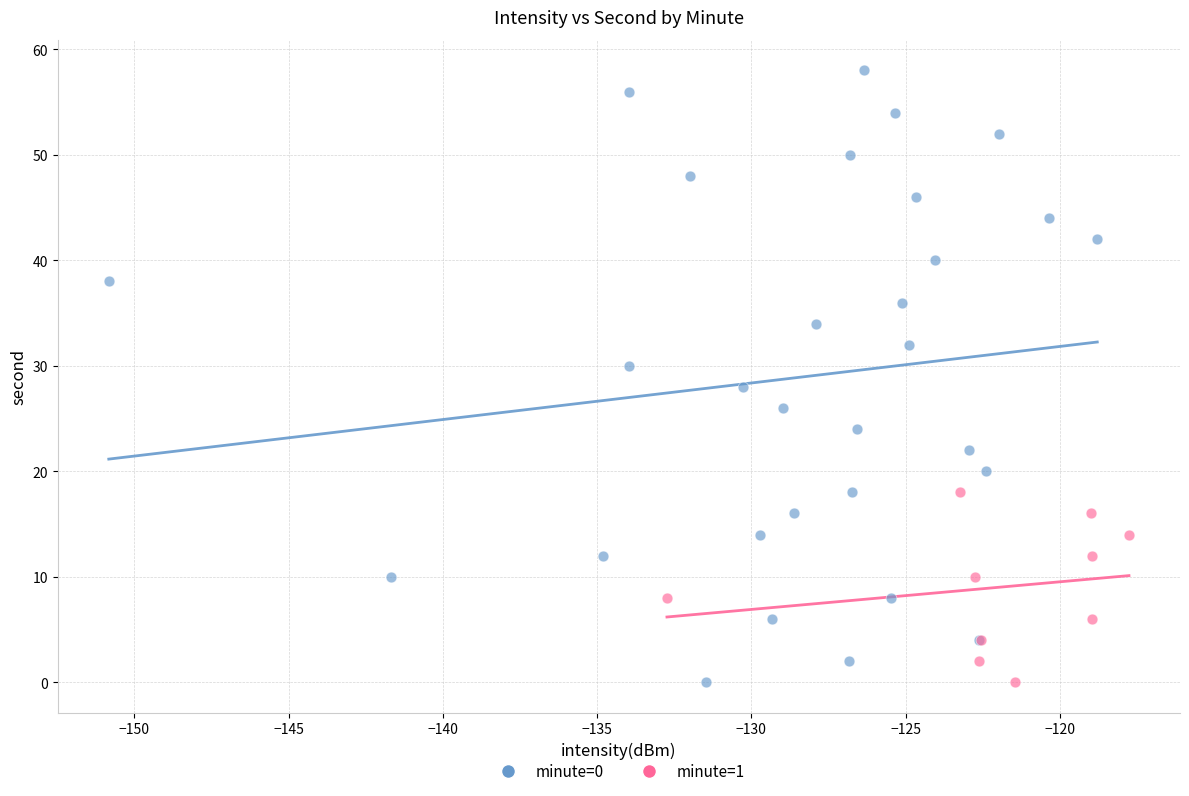

Which series has the largest Y range (max minus min)?

minute=0